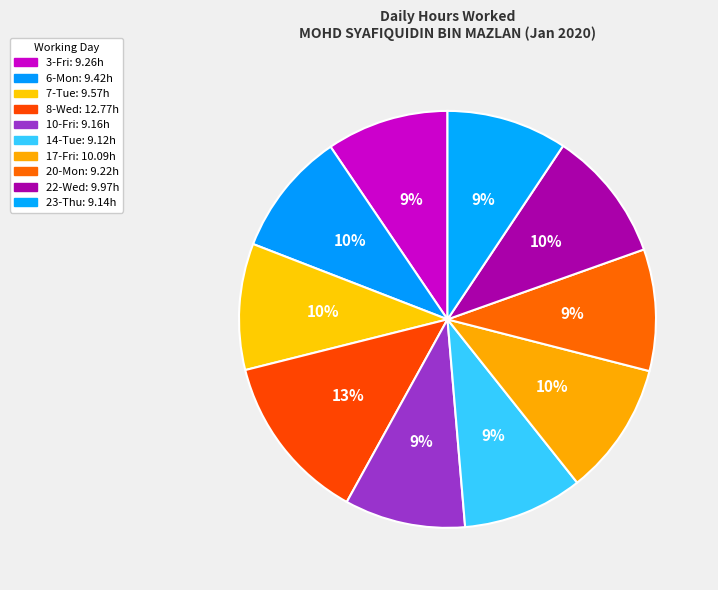

Which slice is the smallest?

14-Tue